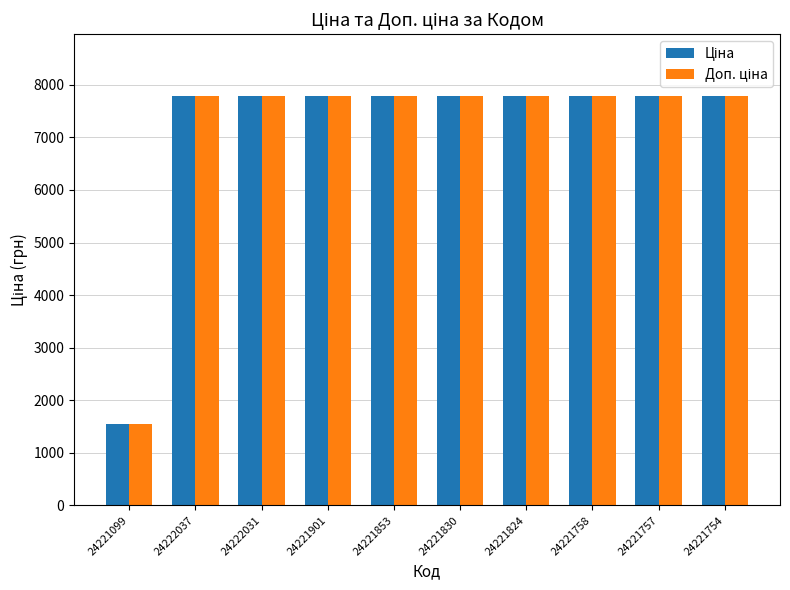

Does the chart contain stacked bars?

No